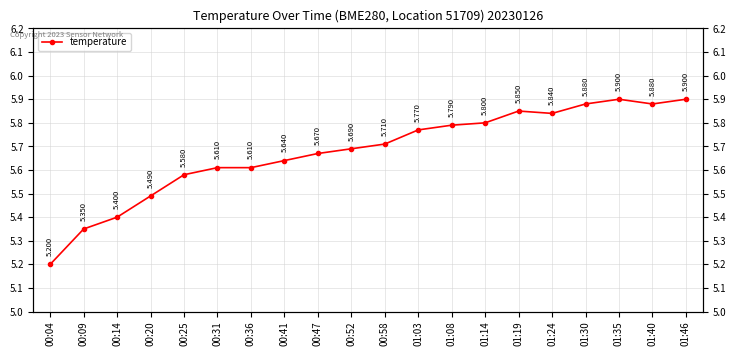

At which label is the value closest to 5?

00:04